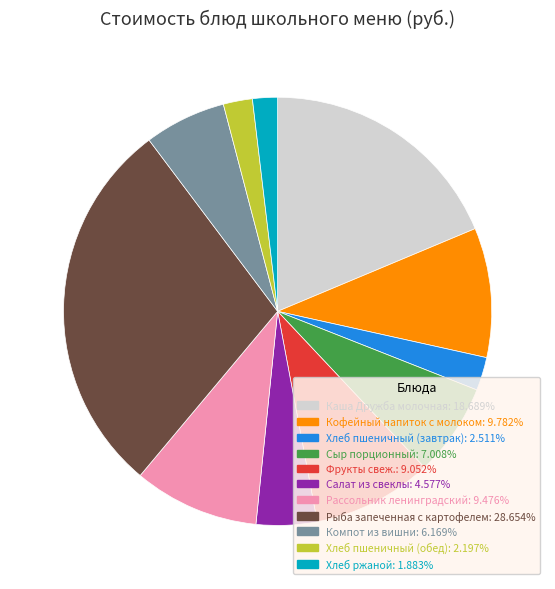

Does Салат из свеклы represent more than half of the total?

No